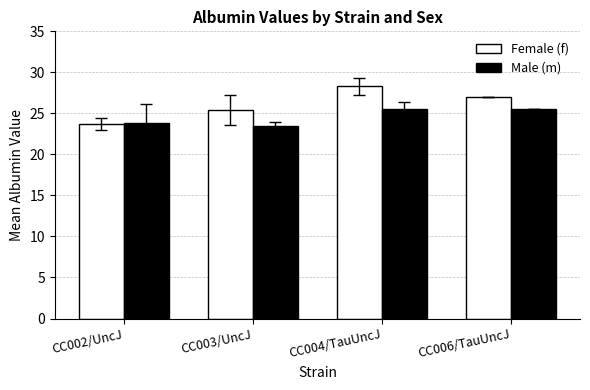

What is the total value across all series at CC004/TauUncJ?

53.8